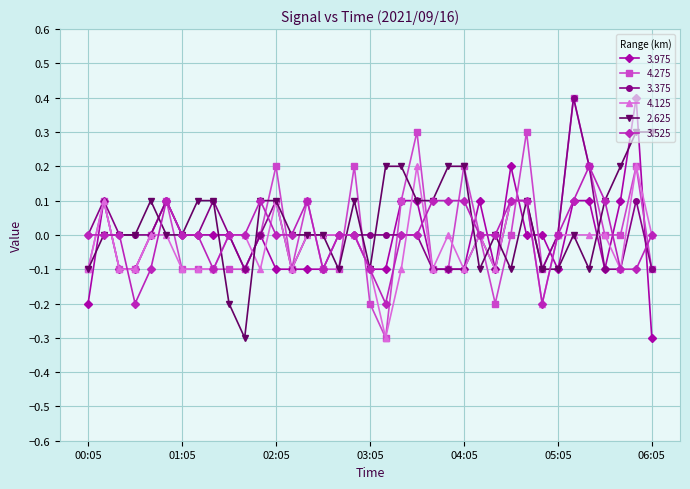

What is the value of the 3.525 point at the 15th from the left?

0.1